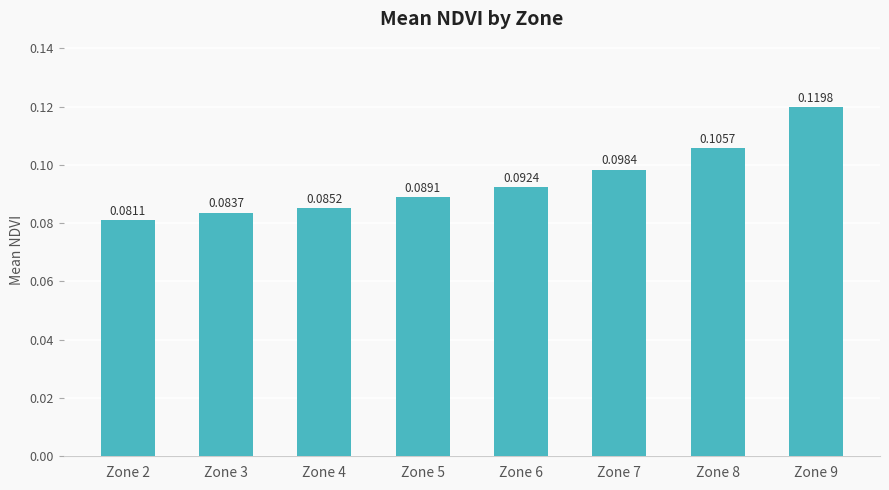

Rank the categories by value from lowest to highest.

Zone 2, Zone 3, Zone 4, Zone 5, Zone 6, Zone 7, Zone 8, Zone 9